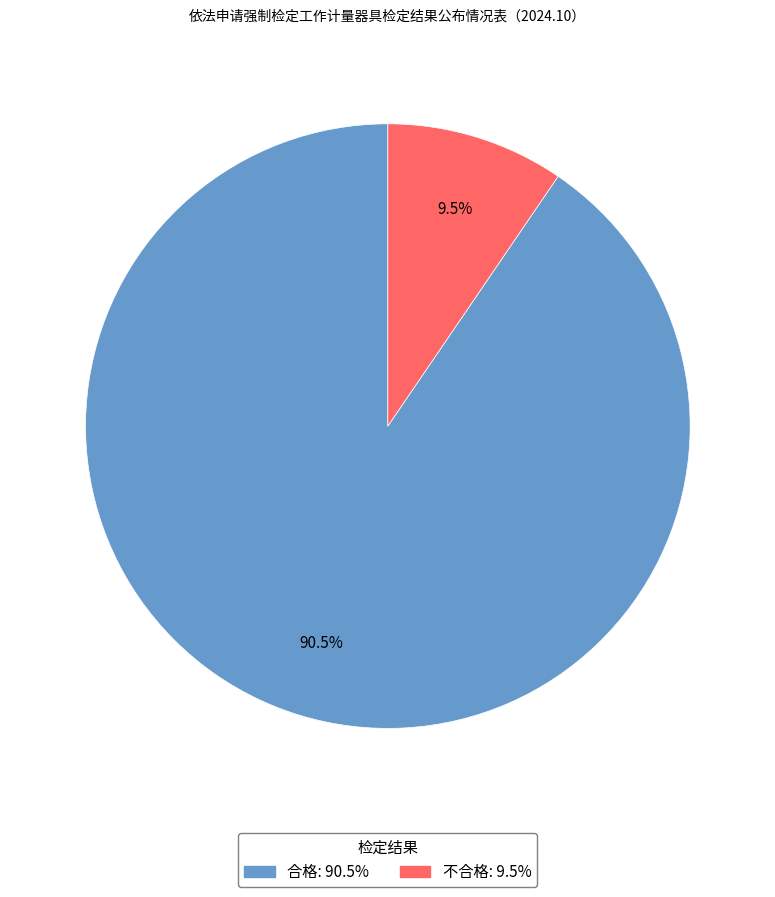

What portion of the pie excludes 不合格?

90.5%